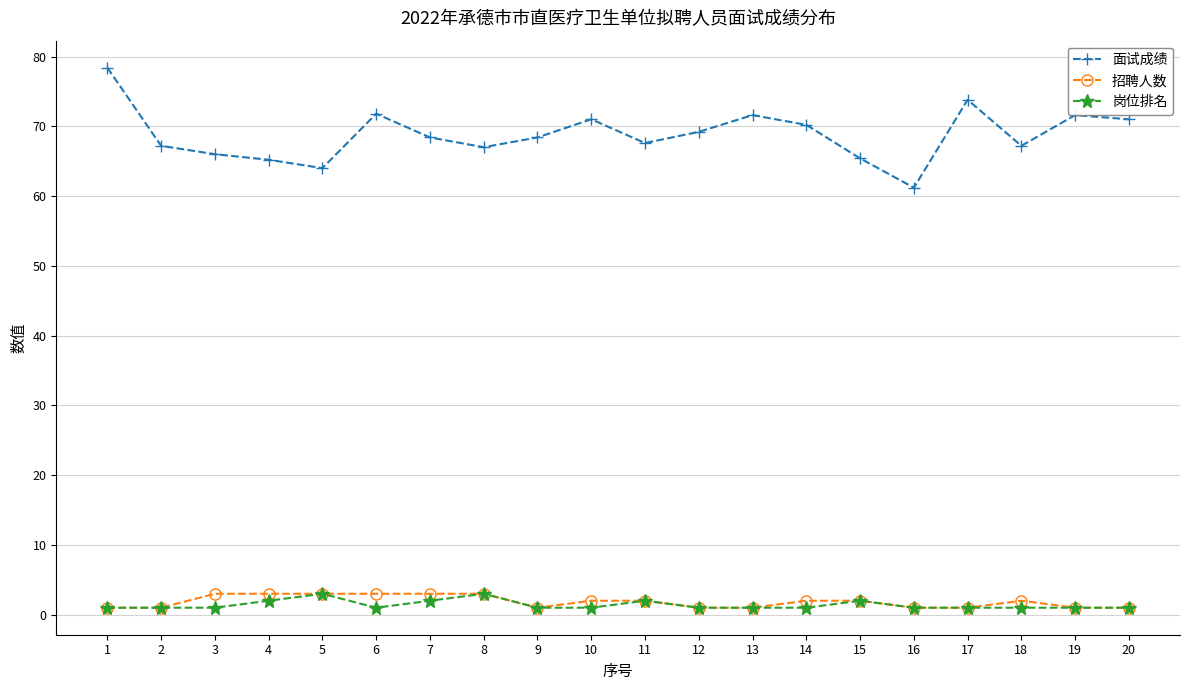

What is the difference between the 岗位排名 values at 15 and 8?

1.0